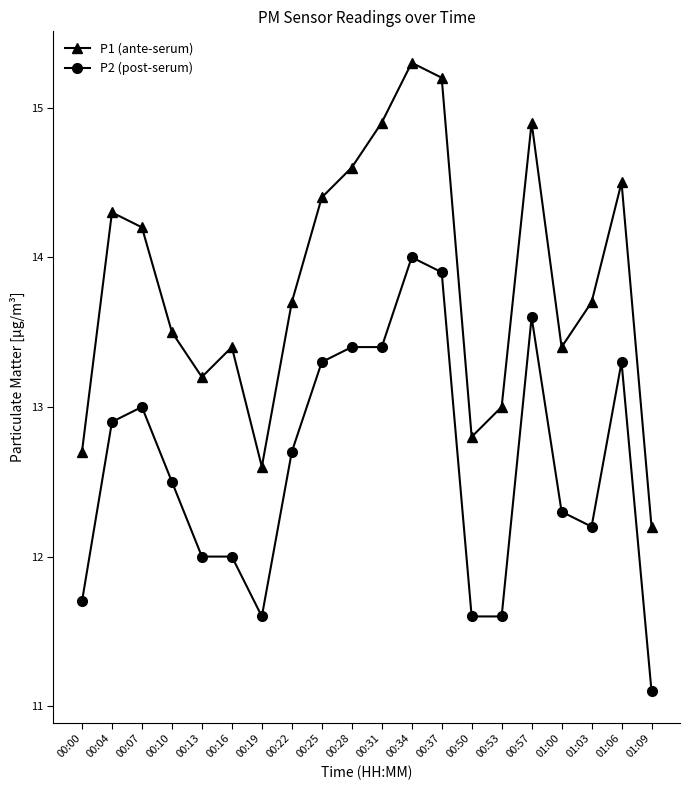

What are all the series names shown in the legend?

P1 (ante-serum), P2 (post-serum)